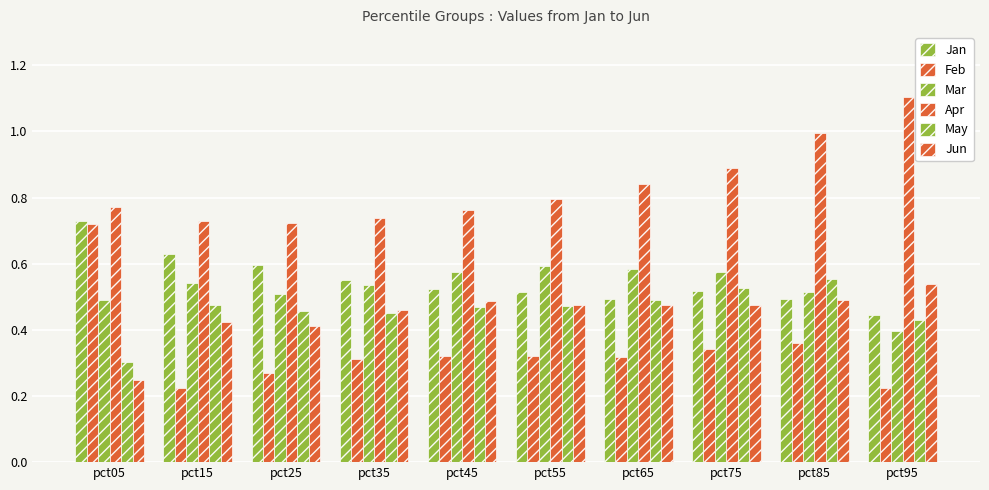

Count the Jun values in the range 0 to 1.

10